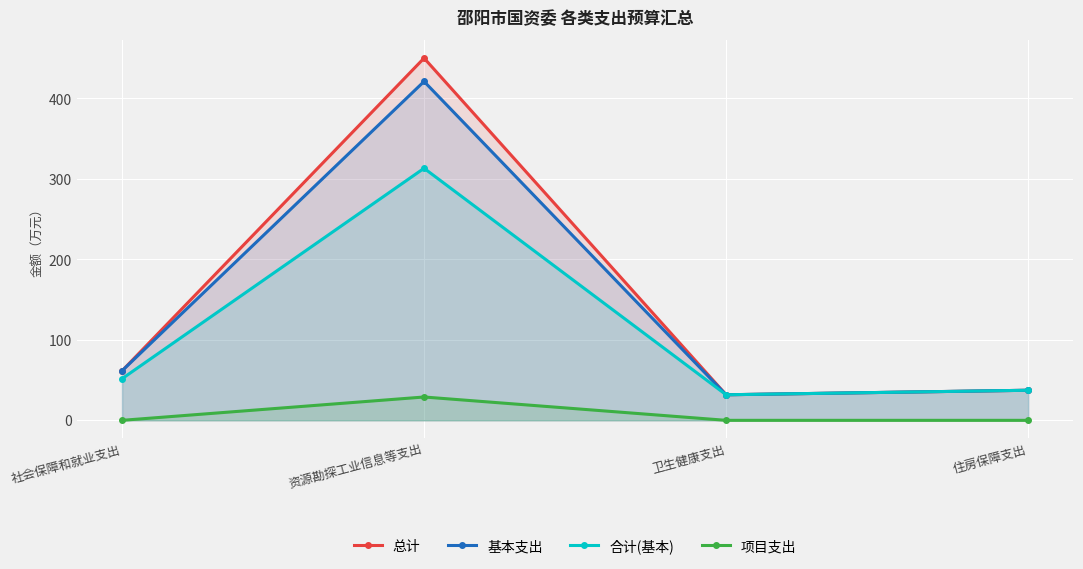

What position from the right is 社会保障和就业支出?

4